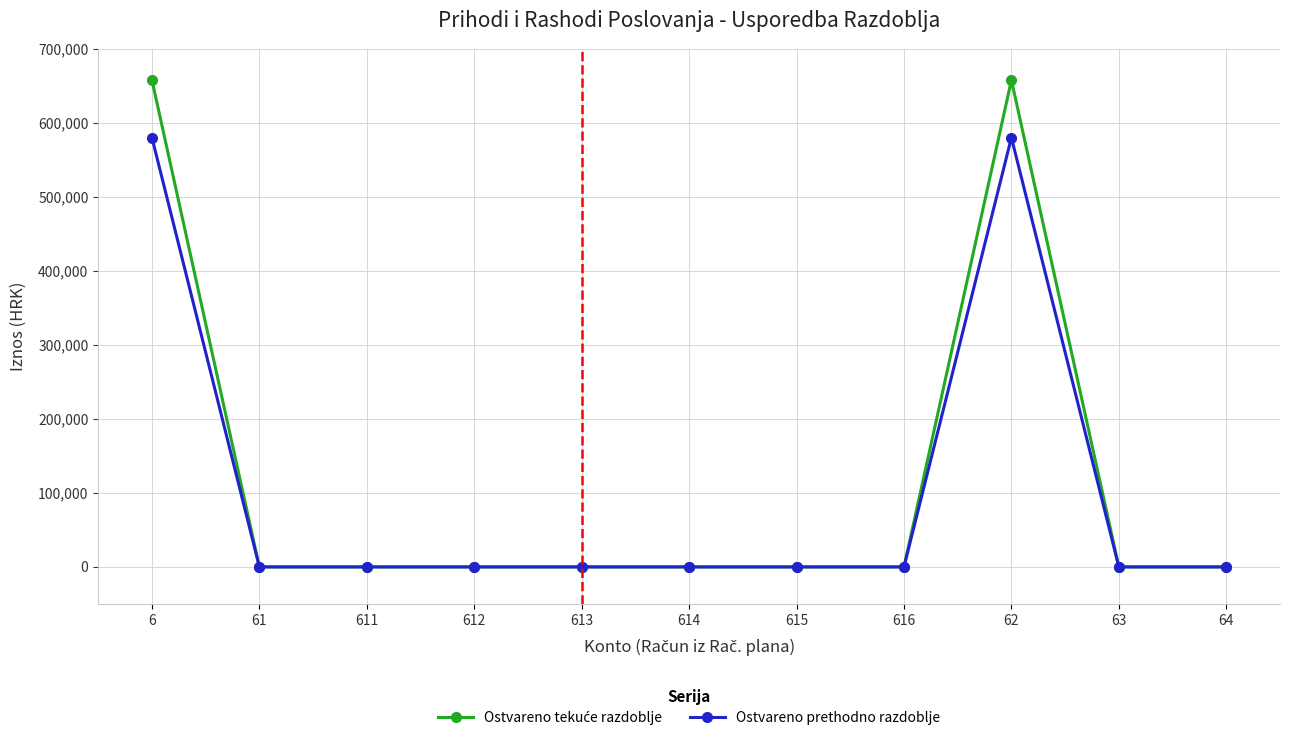

The value of Ostvareno prethodno razdoblje at 616 is 0.0. True or false?

True